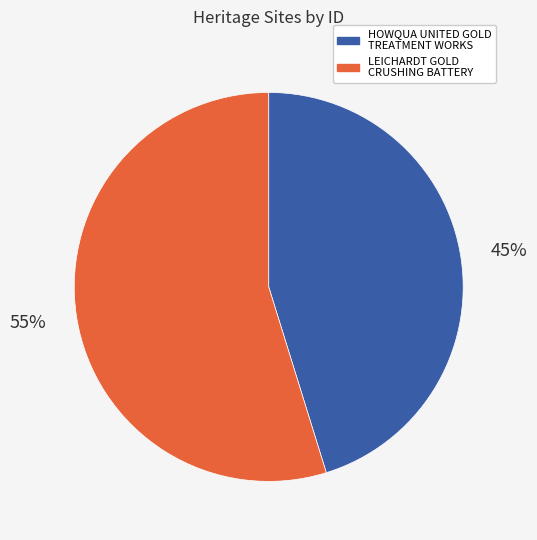

How many segments does this pie chart have?

2